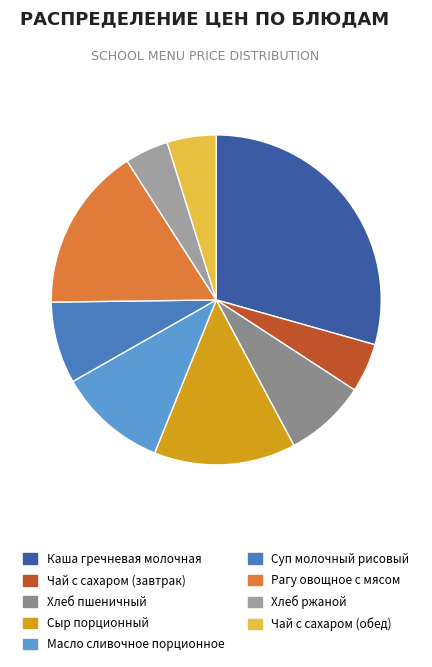

How many segments does this pie chart have?

9